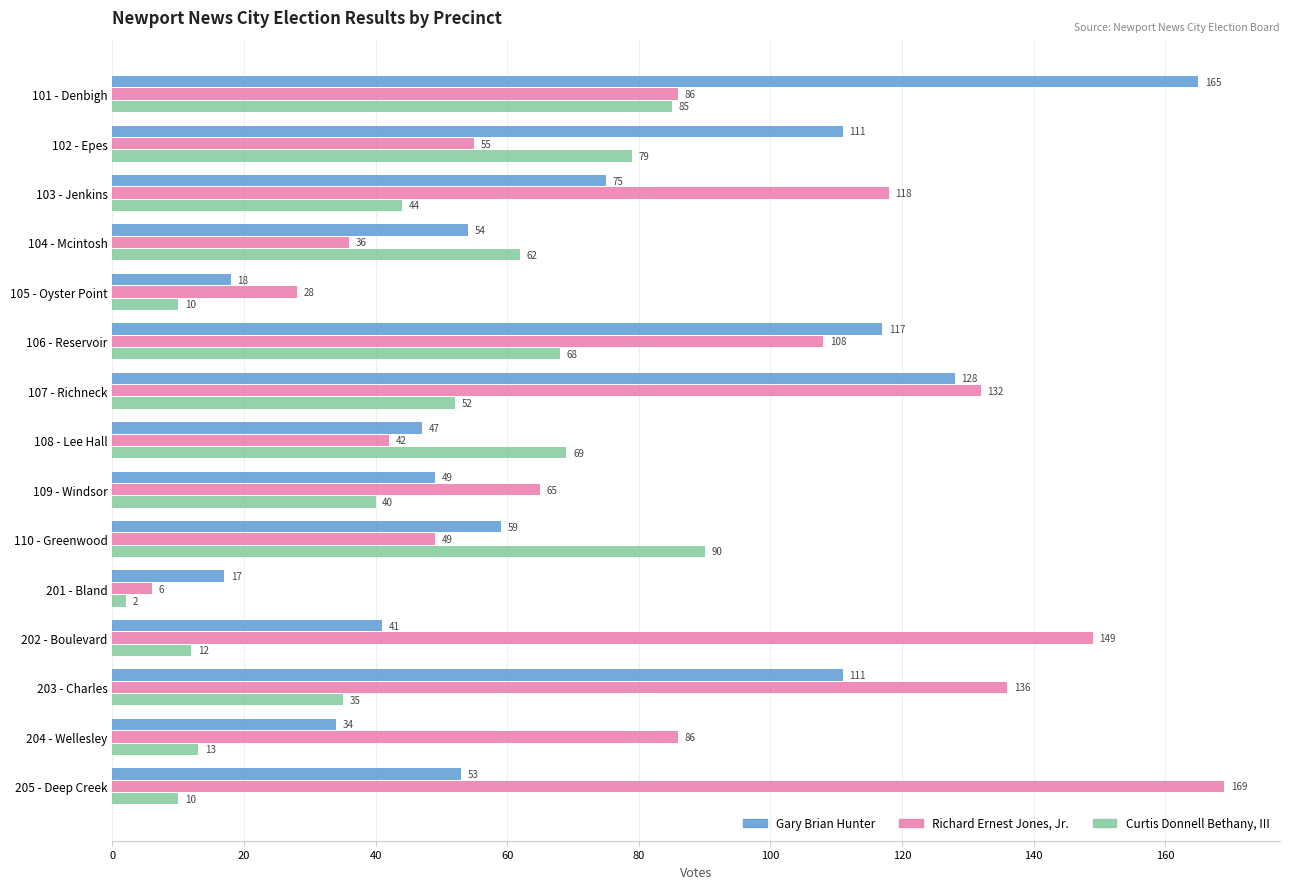

At which category is the sum across all series the highest?

101 - Denbigh